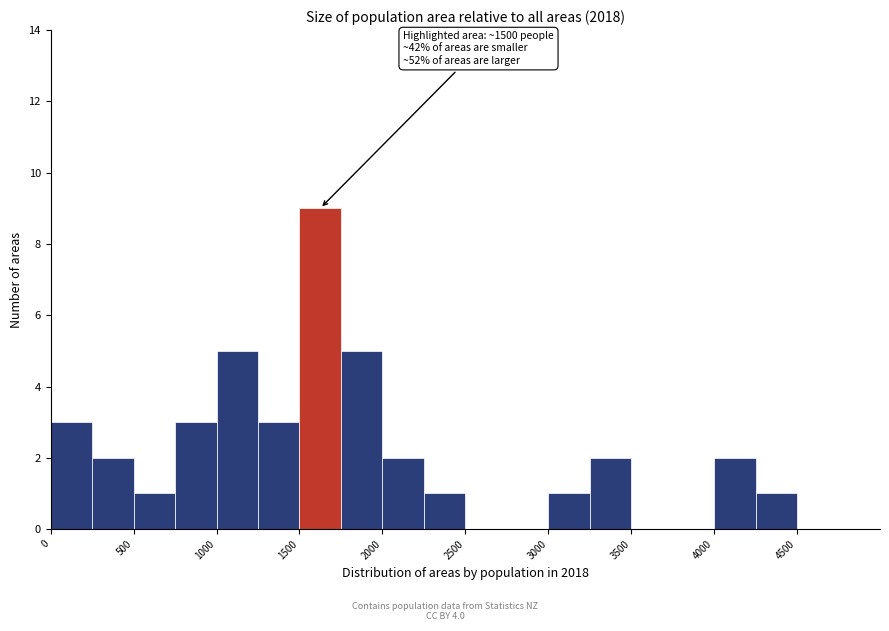

Over which range of the x-axis is the bar tallest?

1500 to 1750